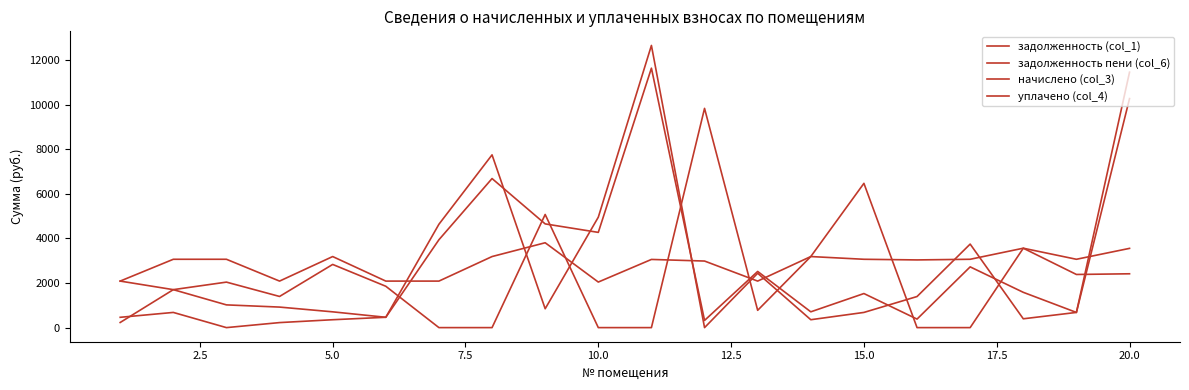

How many lines are shown in the chart?

4